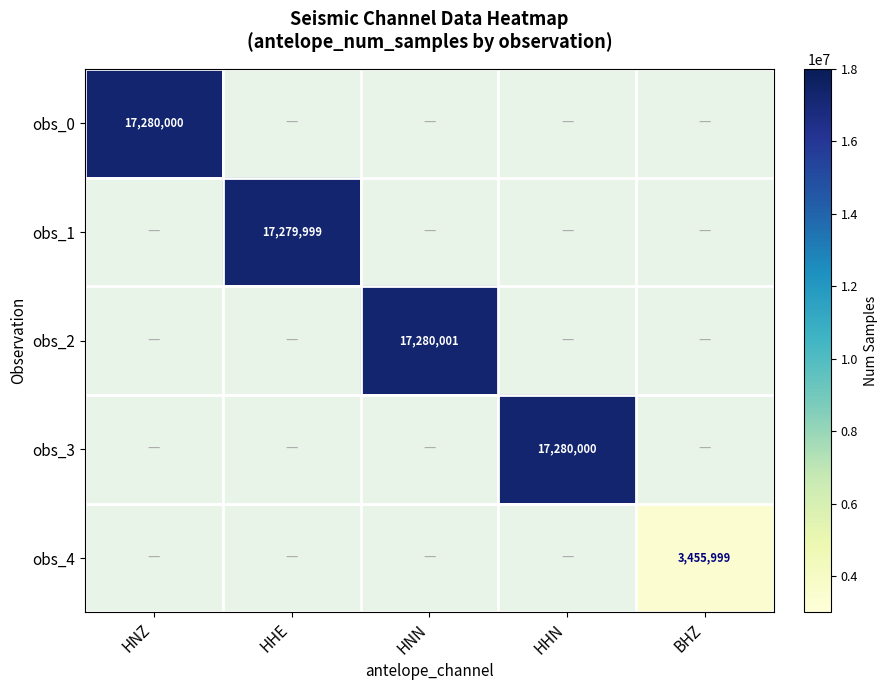

How many categories are shown in the chart?

5